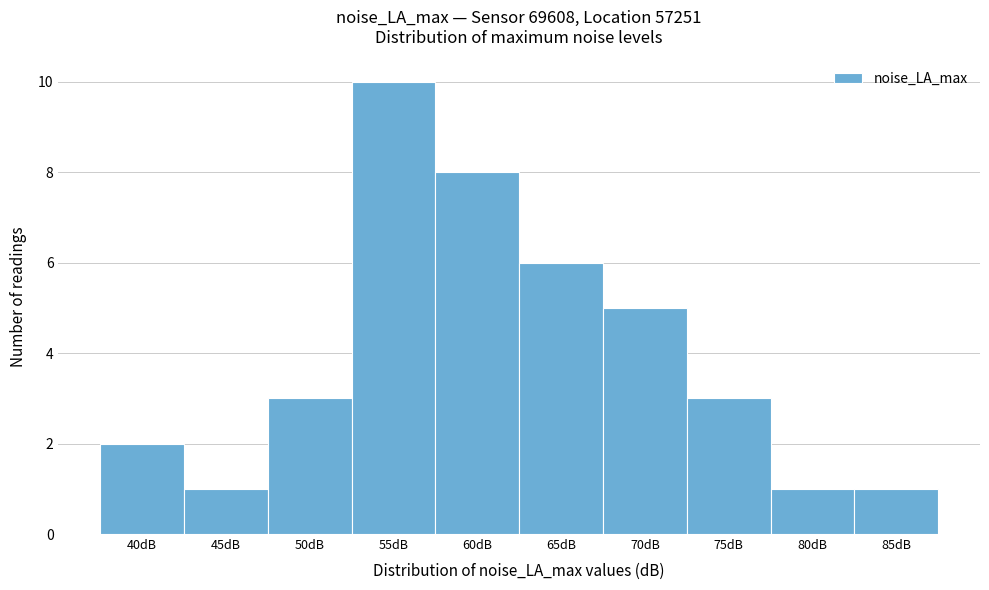

Reading left to right, extract all data points from this chart.

40dB=2	45dB=1	50dB=3	55dB=10	60dB=8	65dB=6	70dB=5	75dB=3	80dB=1	85dB=1